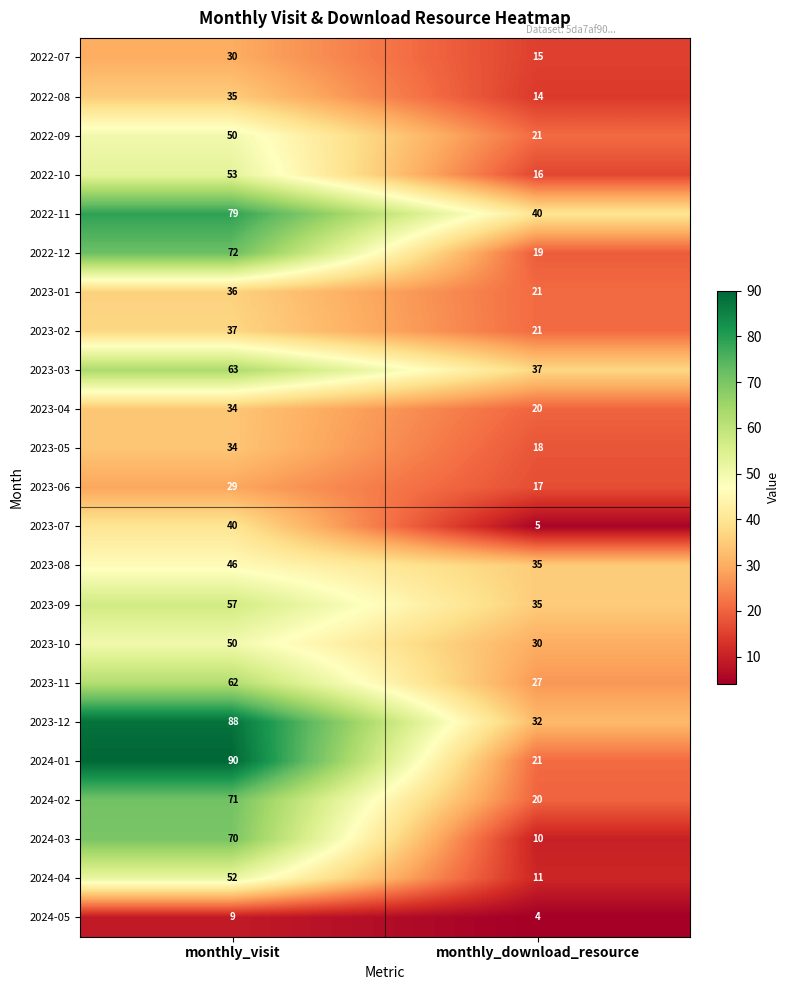

What is the maximum value for 2023-10?

50